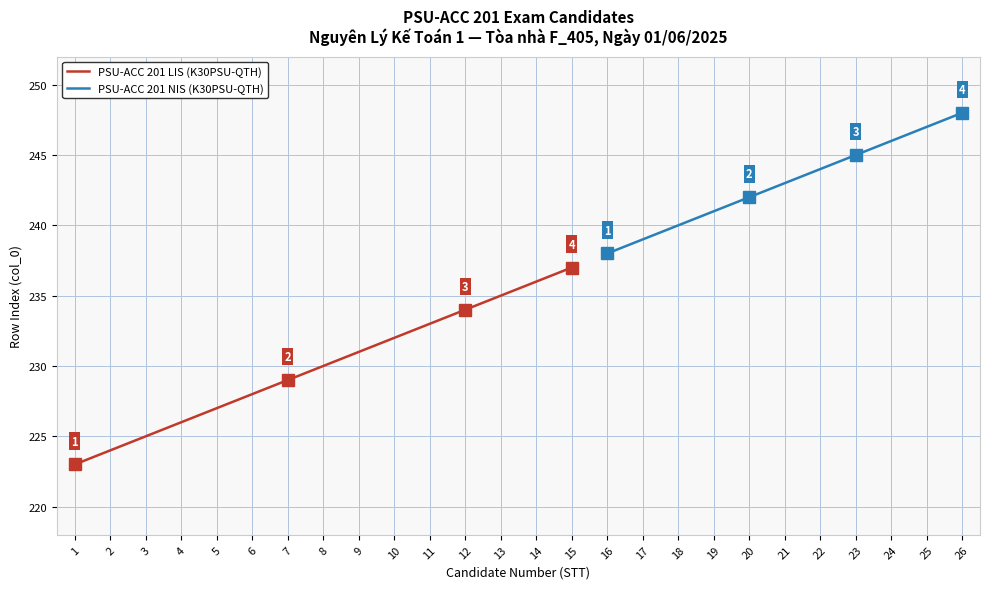

Rank the categories by PSU-ACC 201 LIS (K30PSU-QTH) value from lowest to highest.

1, 2, 3, 4, 5, 6, 7, 8, 9, 10, 11, 12, 13, 14, 15